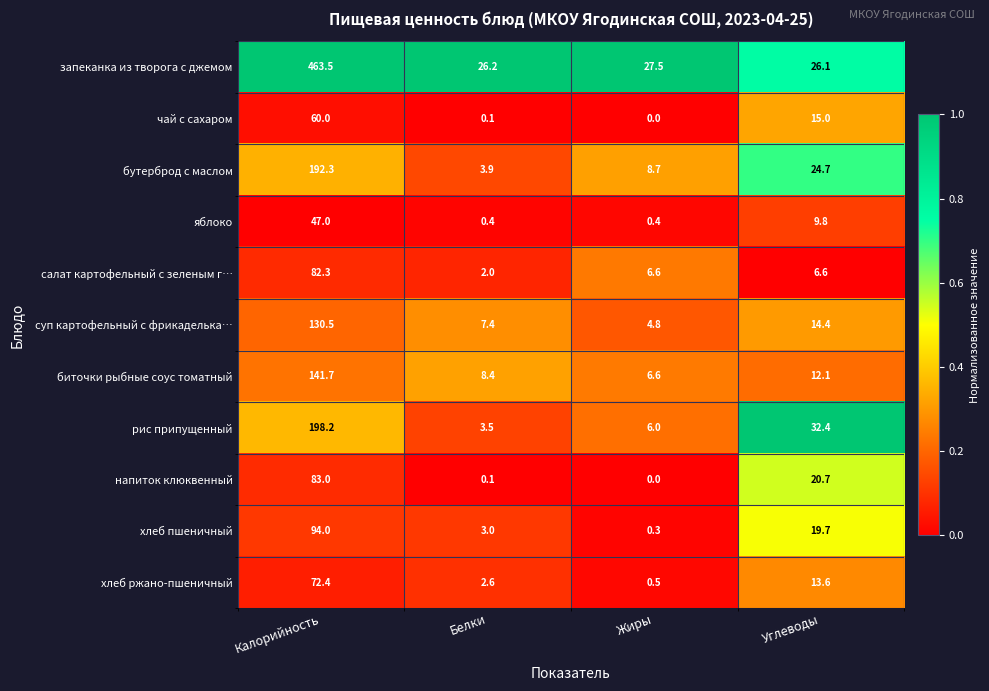

How many data points does each series have?

4